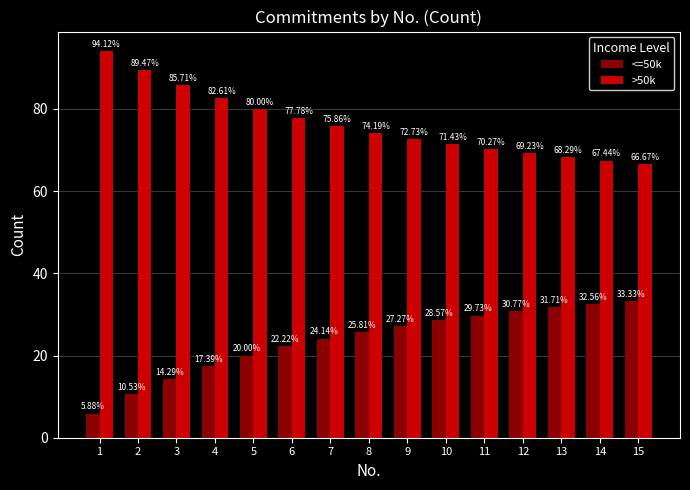

What is the minimum value for <=50k?

5.9